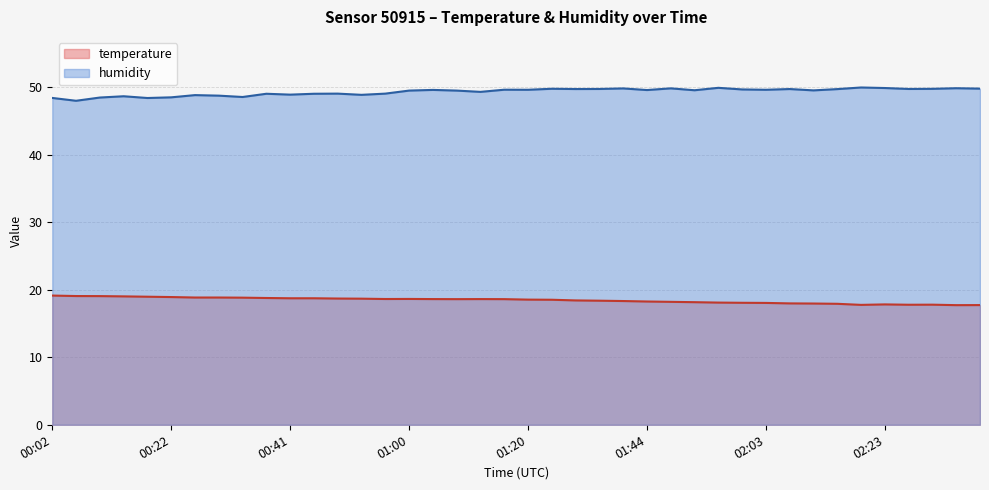

How many lines are shown in the chart?

2